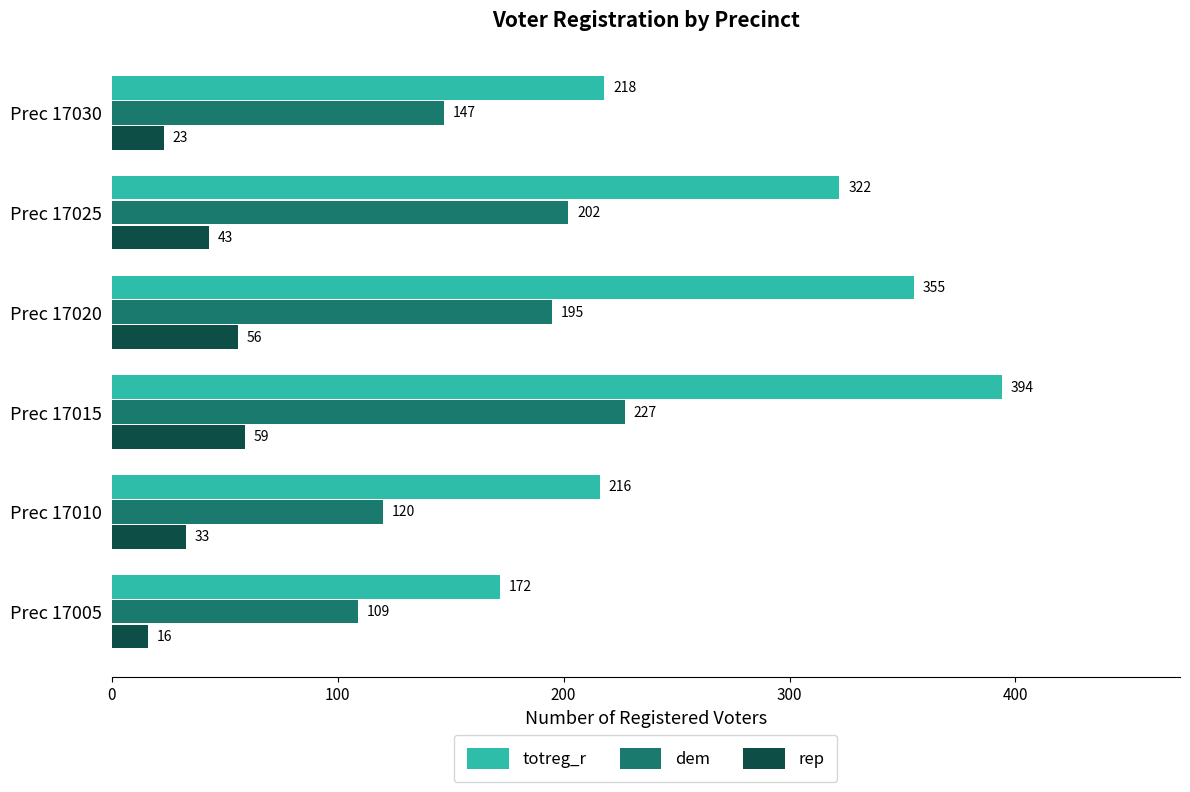

Where is rep nearest to the value 37?

Prec 17010